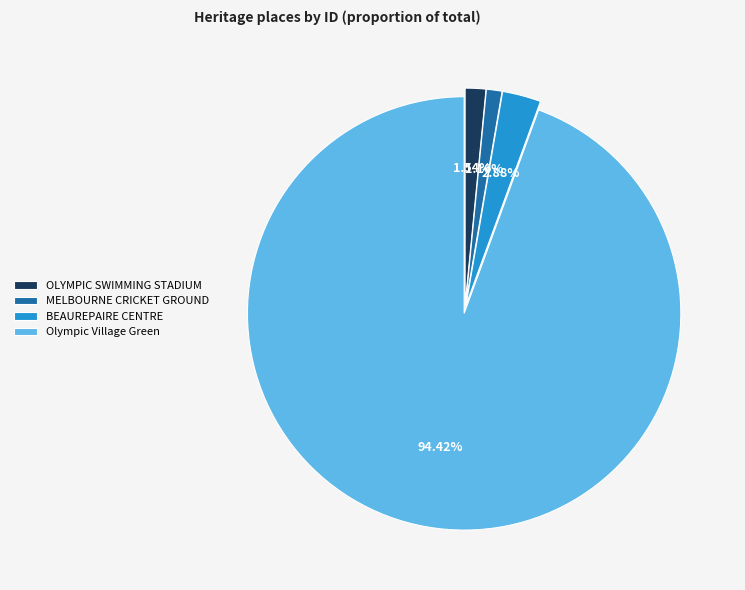

Is there a majority slice in this chart?

Yes